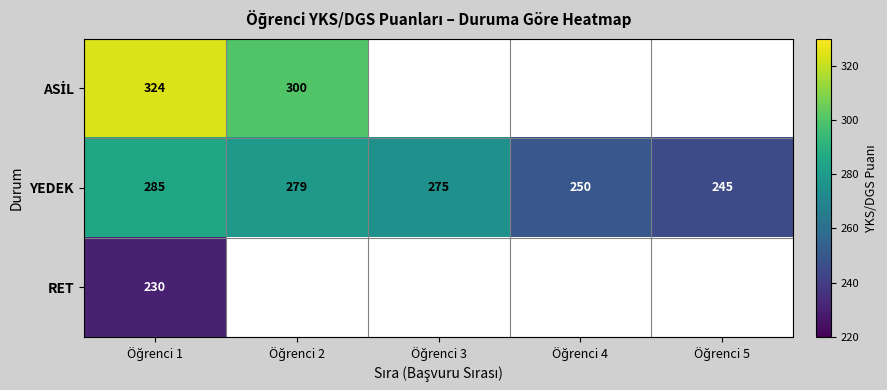

Count the YEDEK values in the range 250 to 279.

3